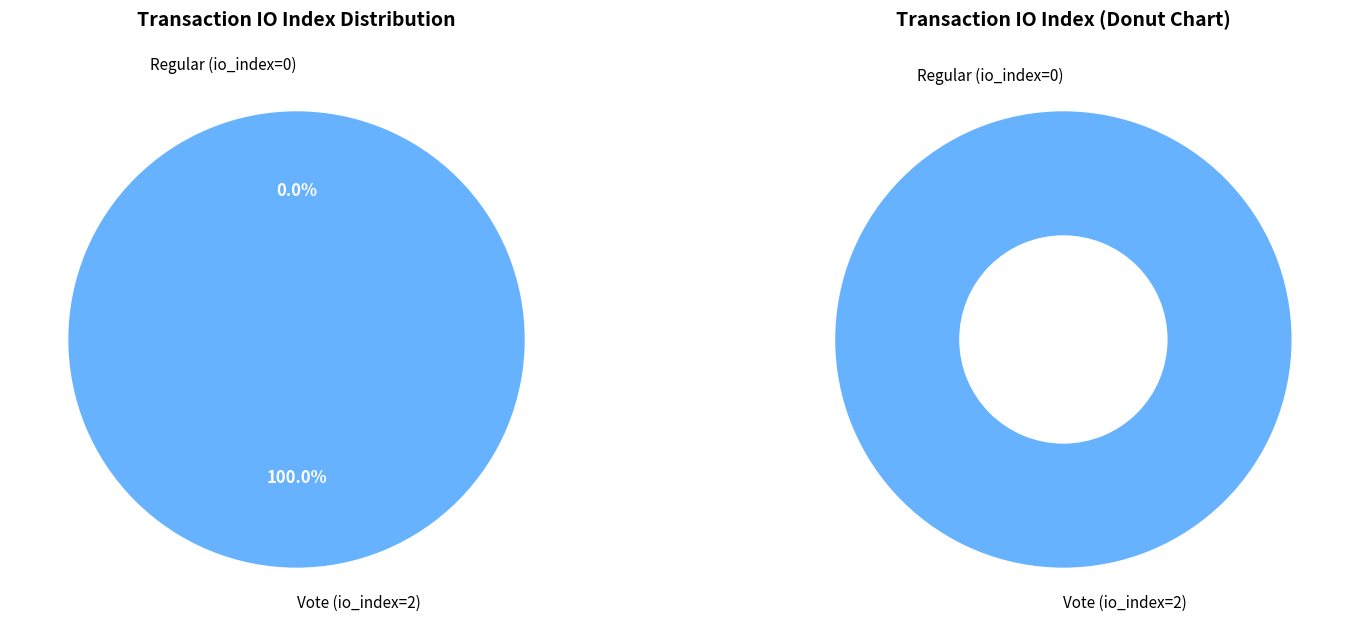

Does Vote (io_index=2) represent more than half of the total?

Yes